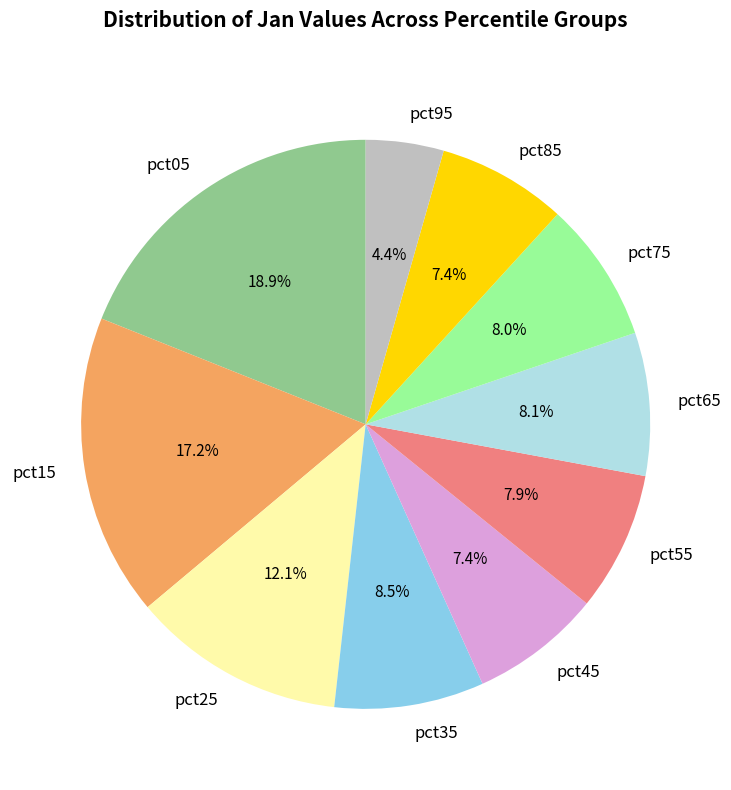

Approximately how many times larger is the value at pct15 compared to pct25?

1.4